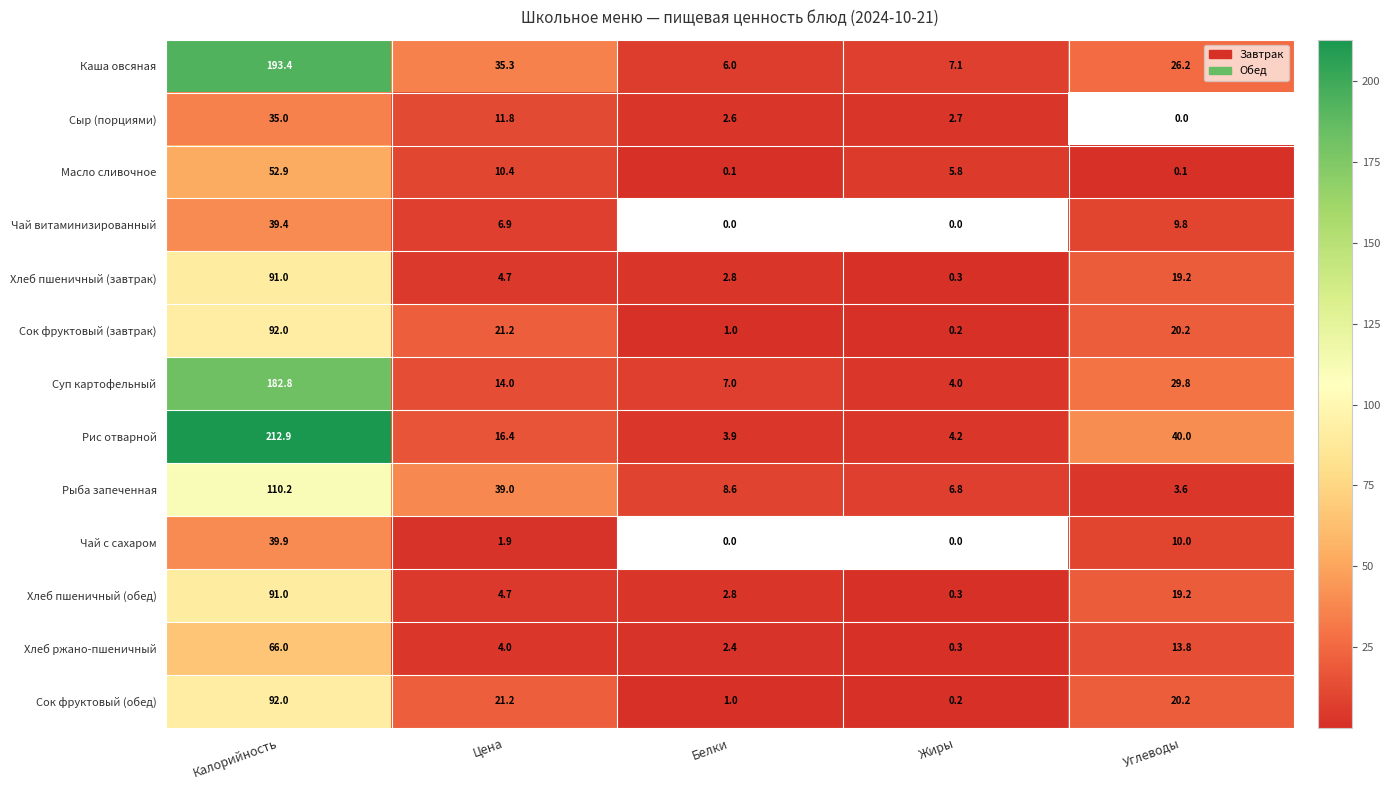

What is the spread (max minus min) of values at Цена?

37.1